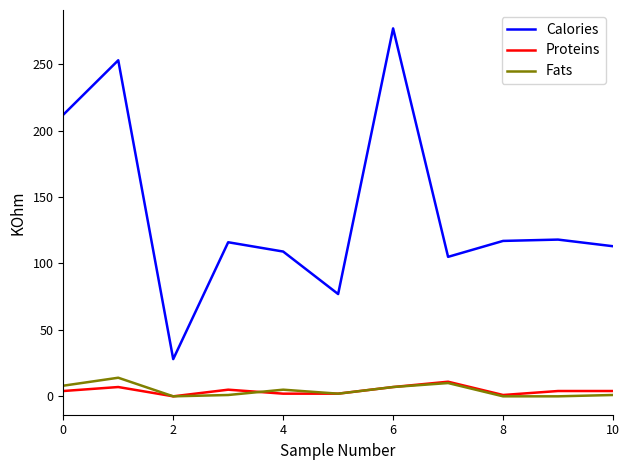

Rank the series by their maximum value, from lowest to highest.

Proteins, Fats, Calories